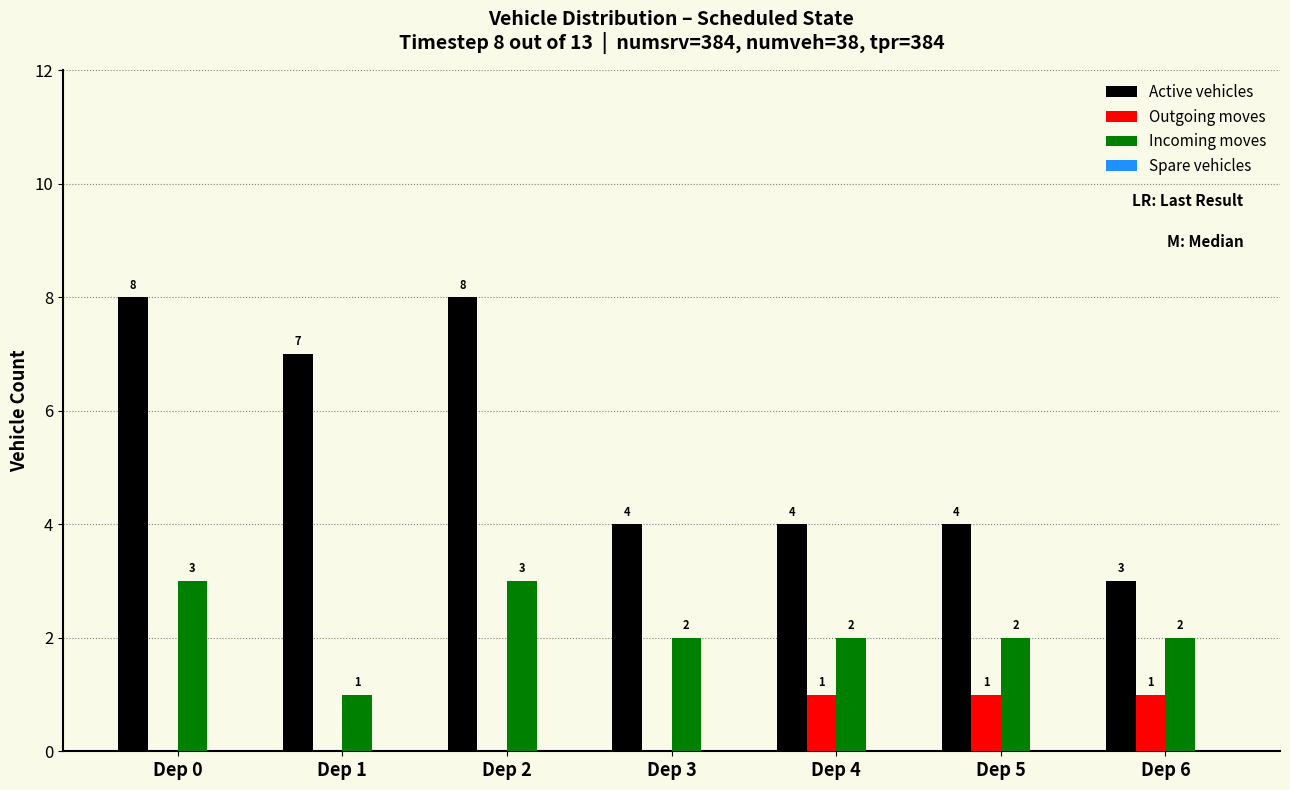

Reading right to left, what are all the values shown in this chart?

Active vehicles: Dep 6=3	Dep 5=4	Dep 4=4	Dep 3=4	Dep 2=8	Dep 1=7	Dep 0=8
Outgoing moves: Dep 6=1	Dep 5=1	Dep 4=1	Dep 3=0	Dep 2=0	Dep 1=0	Dep 0=0
Incoming moves: Dep 6=2	Dep 5=2	Dep 4=2	Dep 3=2	Dep 2=3	Dep 1=1	Dep 0=3